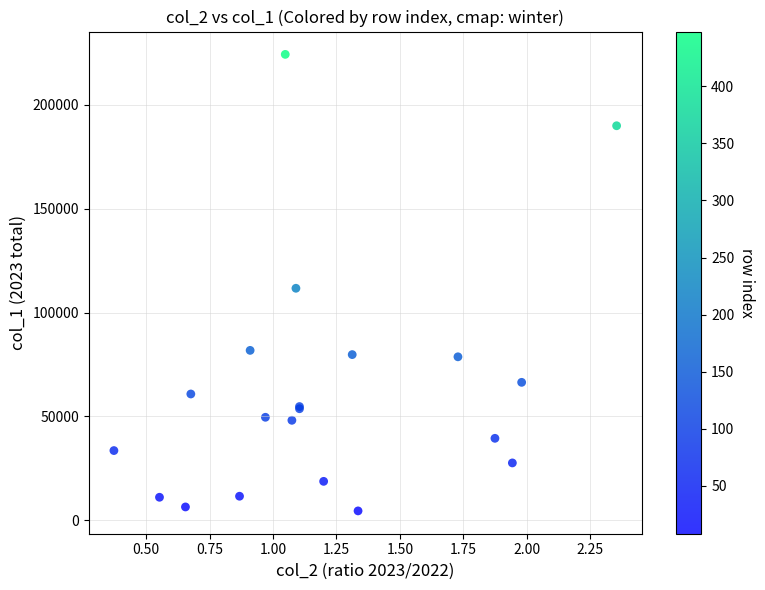

What Y value in the scatter plot is closest to 114402?

111691.0